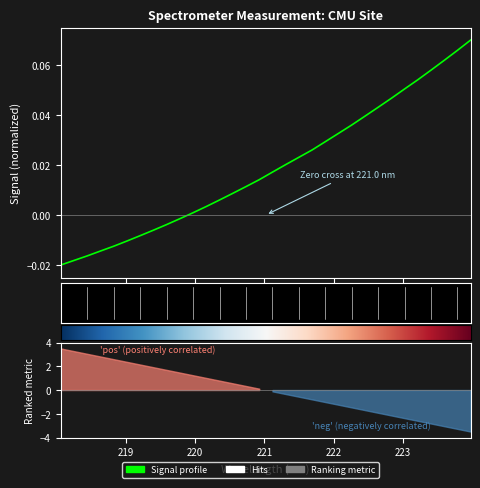

How many data points are less than 0?

10